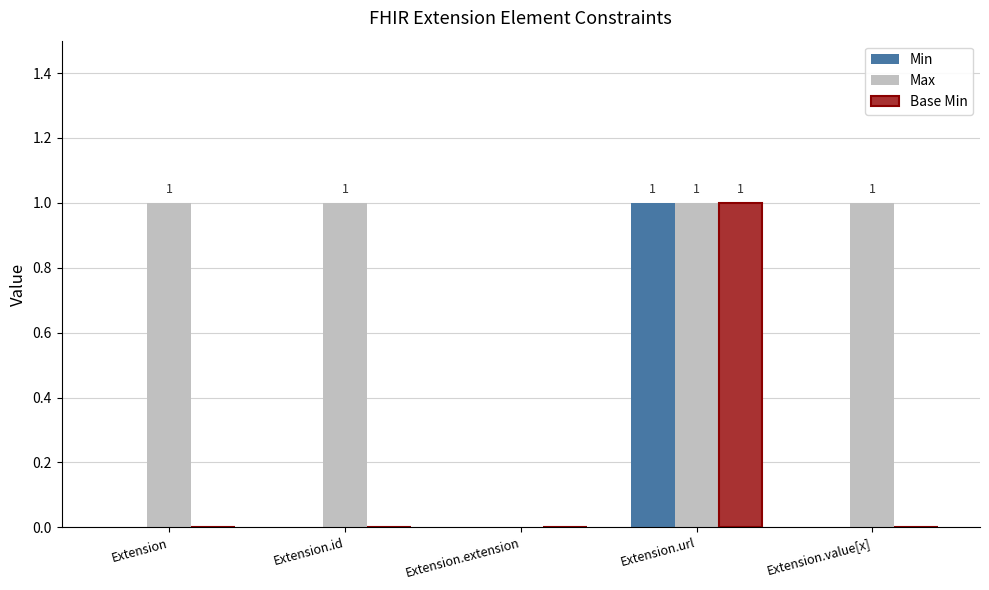

Between Extension.extension and Extension.value[x], which series saw the biggest shift?

Max